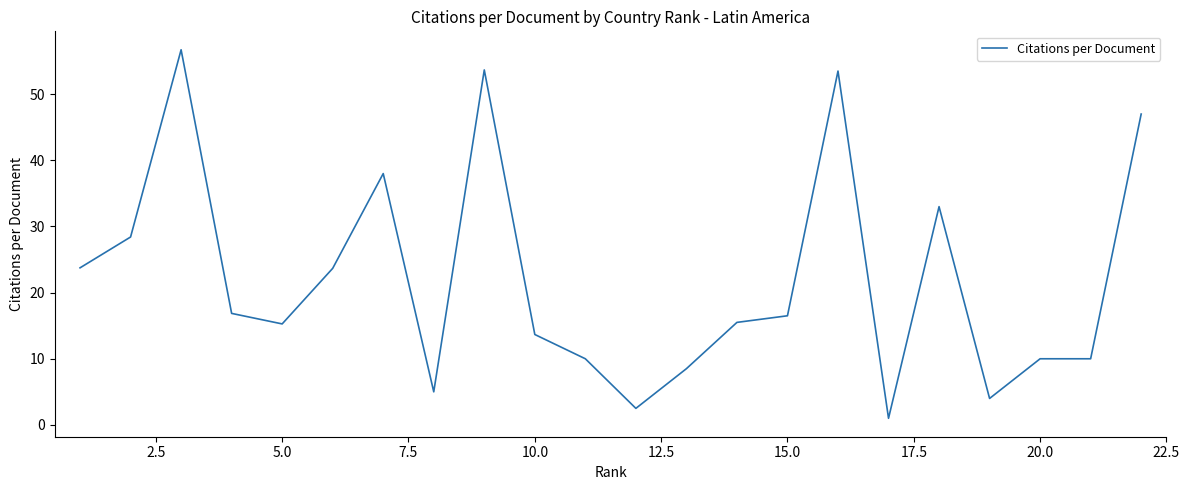

What is the greatest value displayed?

56.7